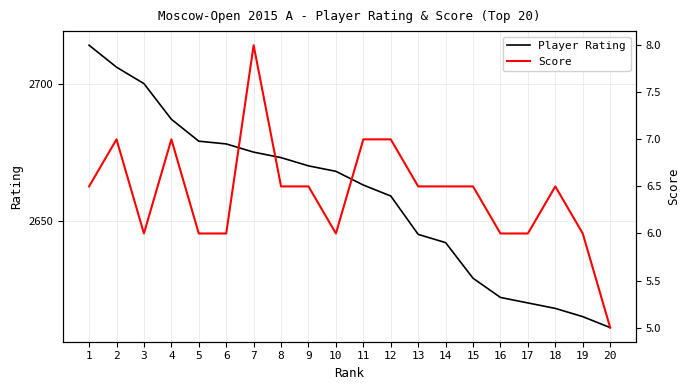

What is the difference between the Player Rating values at 5 and 7?

4.0